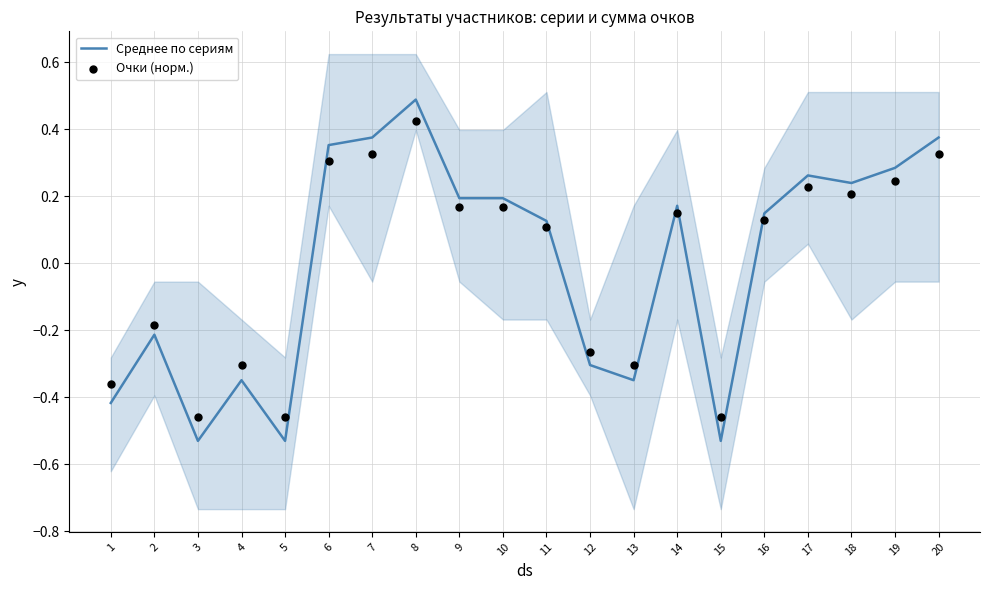

At which category is the sum across all series the highest?

8